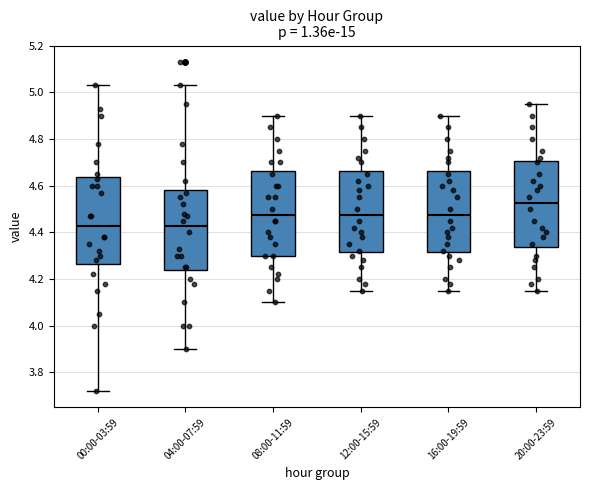

Reading left to right, read every box against the y-axis: the position of its median line, the range the box covers, and the ends of its whiskers. The values are not printed on the chart, so give them approximately, as read against the axis.

00:00-03:59: median 4.42, box 4.26 to 4.64, whiskers 3.72 to 5.04
04:00-07:59: median 4.42, box 4.24 to 4.58, whiskers 3.90 to 5.04
08:00-11:59: median 4.48, box 4.30 to 4.66, whiskers 4.10 to 4.90
12:00-15:59: median 4.48, box 4.32 to 4.66, whiskers 4.16 to 4.90
16:00-19:59: median 4.48, box 4.32 to 4.66, whiskers 4.16 to 4.90
20:00-23:59: median 4.52, box 4.34 to 4.70, whiskers 4.16 to 4.96